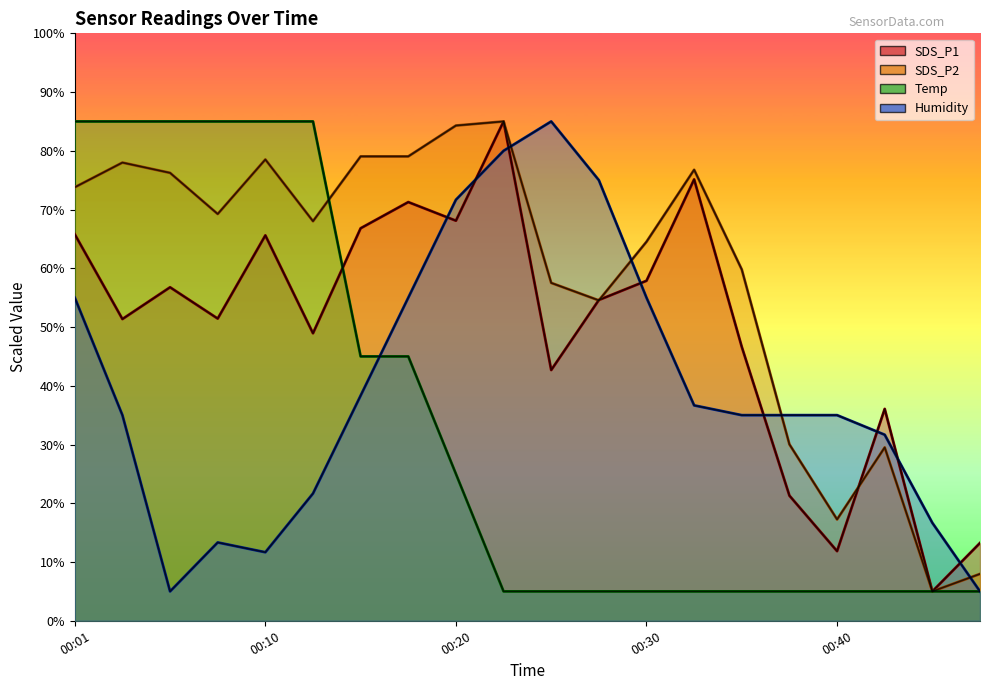

Is it true that Humidity equals 75.0 at 00:27?

True